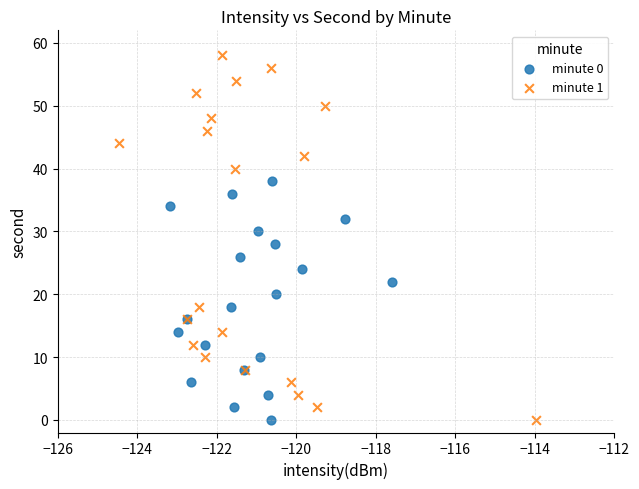

Which series has the widest spread of Y values?

minute 1